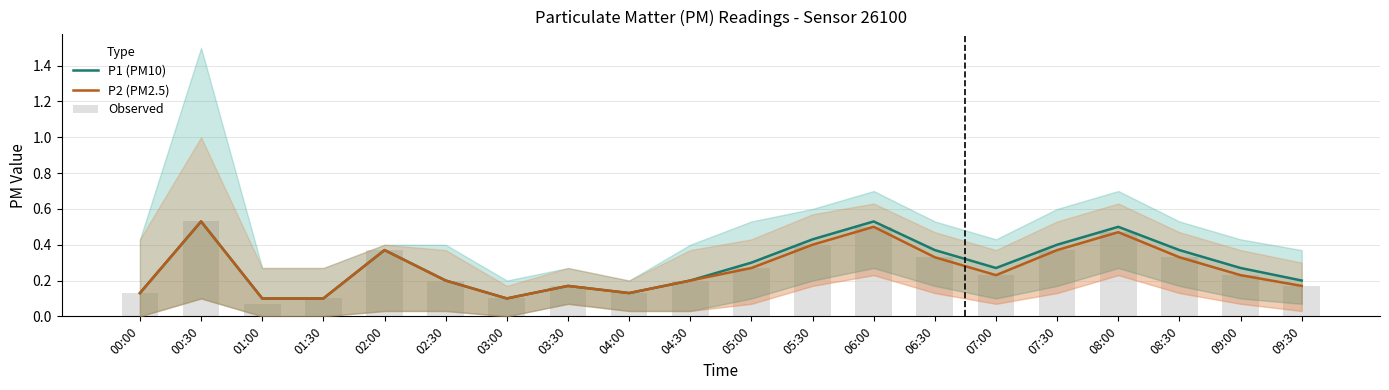

Which category has the highest value in the Observed series?

00:30